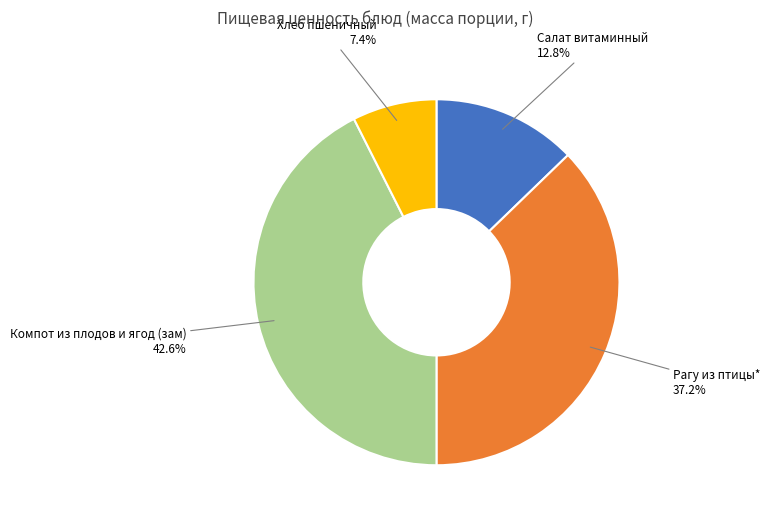

To the nearest percent, what is the difference between the largest and smallest slice percentages?

35%